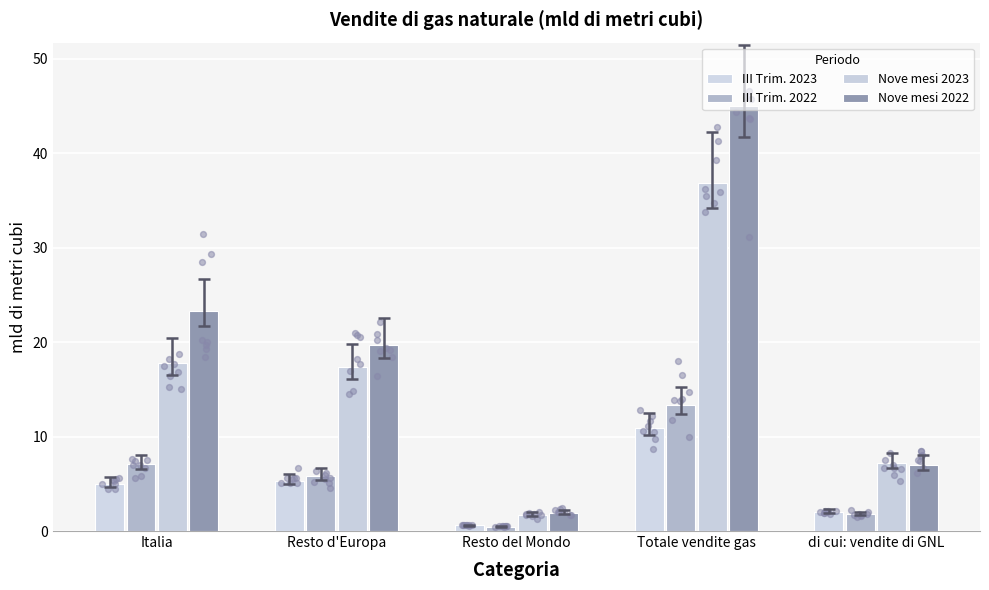

What are all the series names shown in the legend?

III Trim. 2023, III Trim. 2022, Nove mesi 2023, Nove mesi 2022